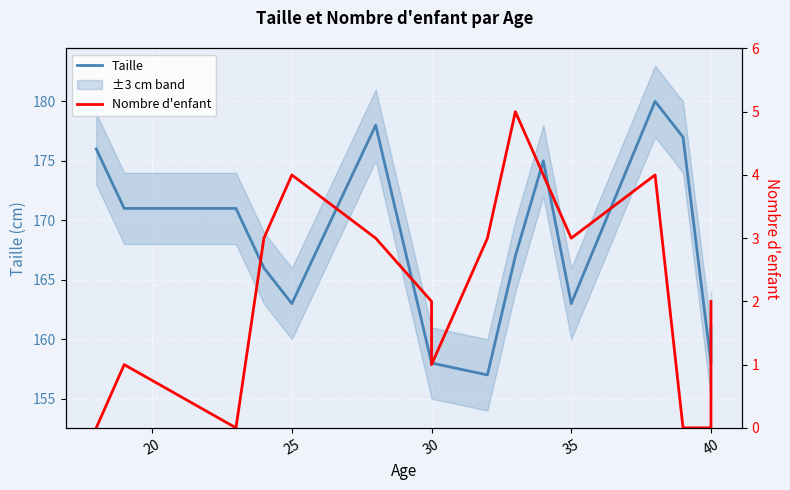

How many data points in Taille are above 167?

7